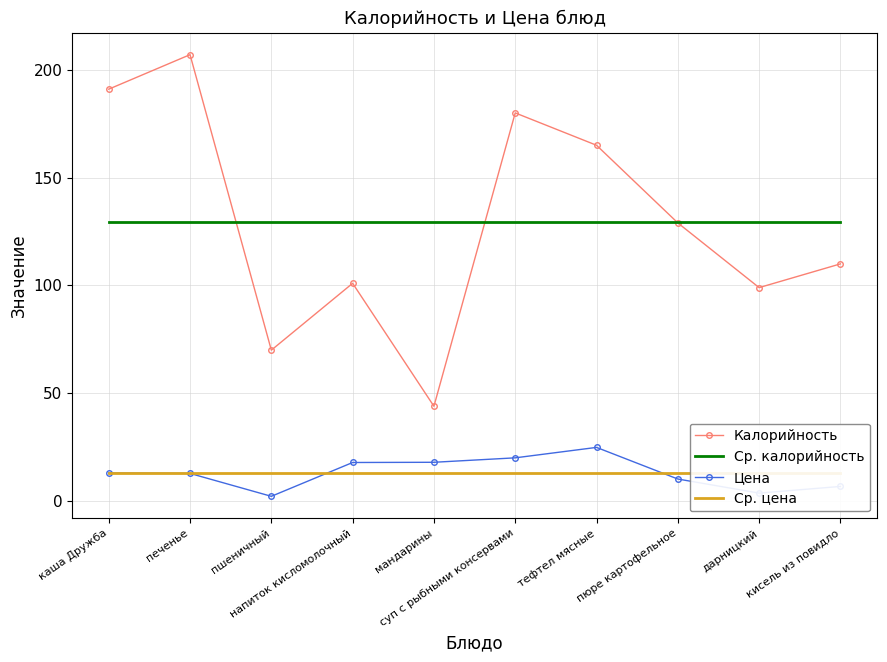

True or false: Калорийность has more than 0 interior local peaks.

True